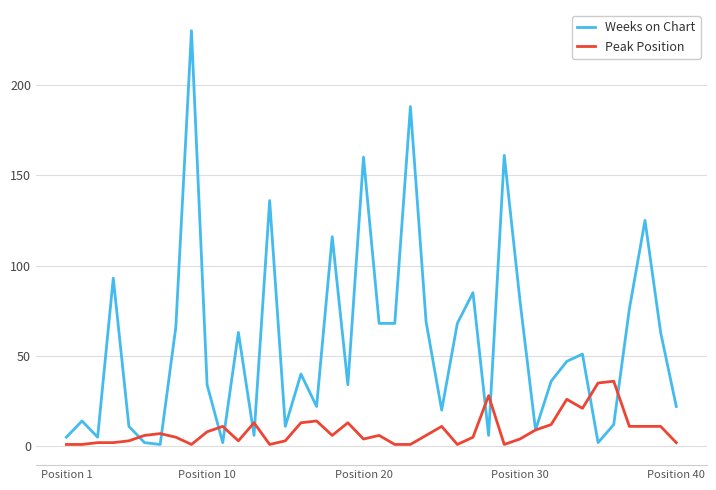

How many categories are shown in the chart?

40